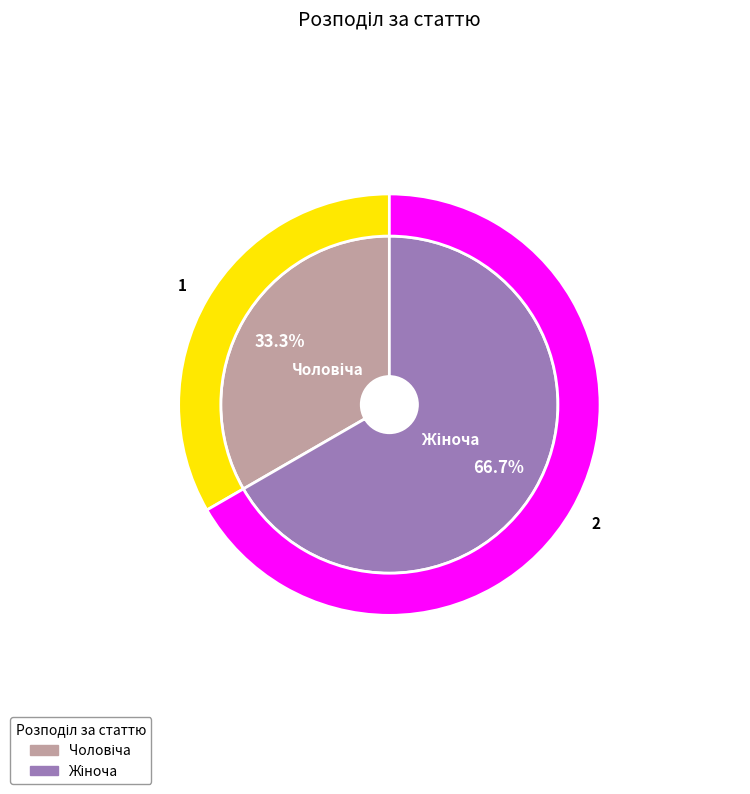

True or false: Чоловіча accounts for 46% of the total.

False